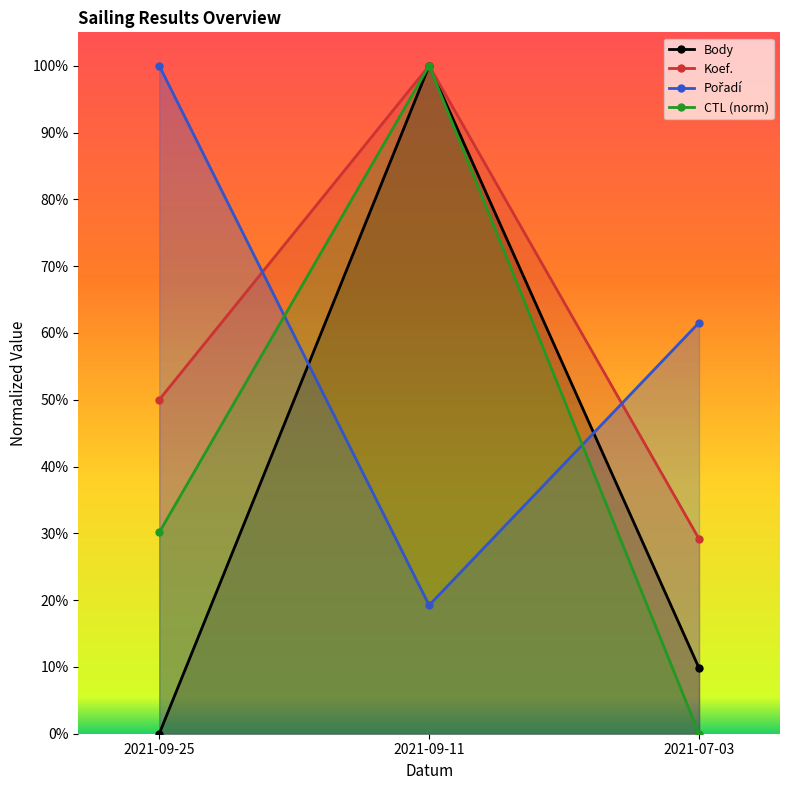

Reading left to right, what are all the values shown in this chart?

Body: 0.0	1.0	0.1
Koef.: 0.5	1.0	0.3
Pořadí: 1.0	0.2	0.6
CTL (norm): 0.3	1.0	0.0